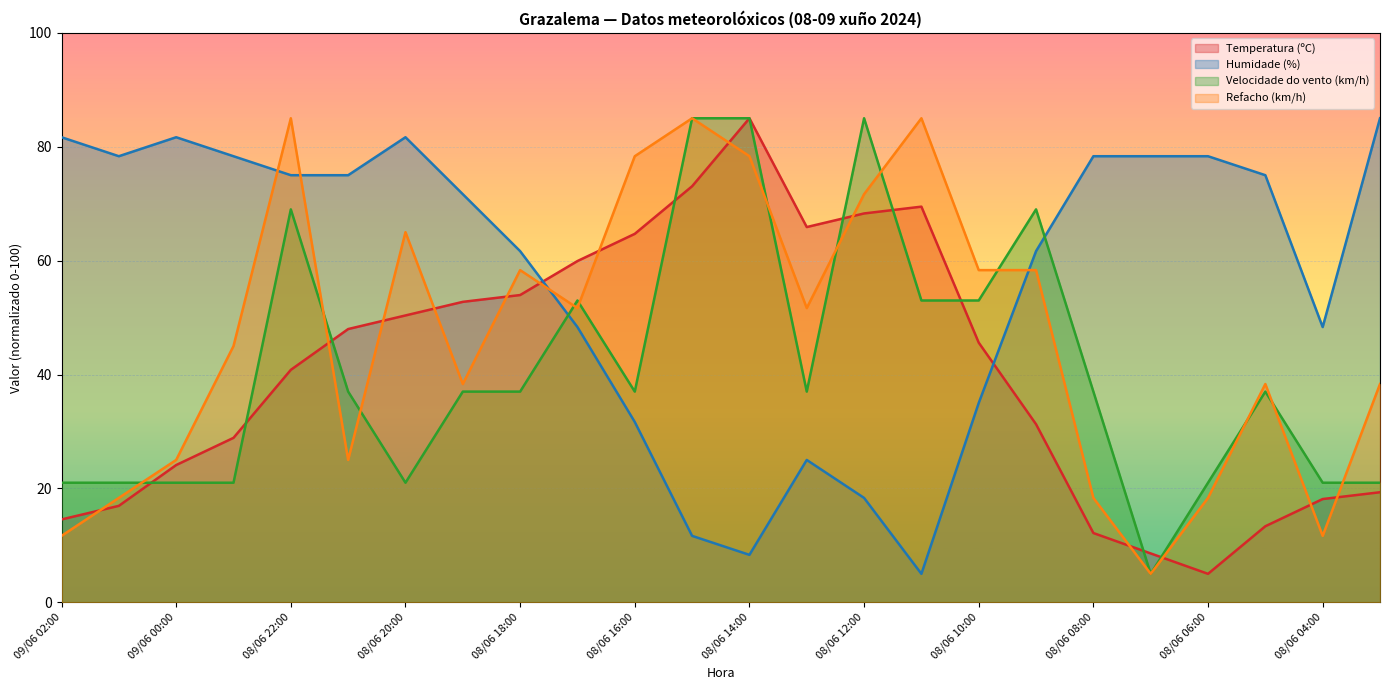

What is the smallest value displayed?

5.0